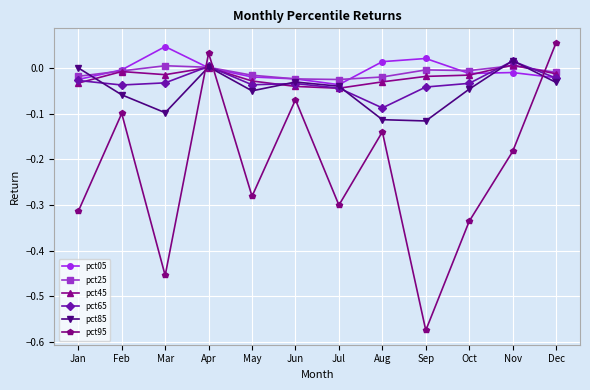

What are all the series names shown in the legend?

pct05, pct25, pct45, pct65, pct85, pct95